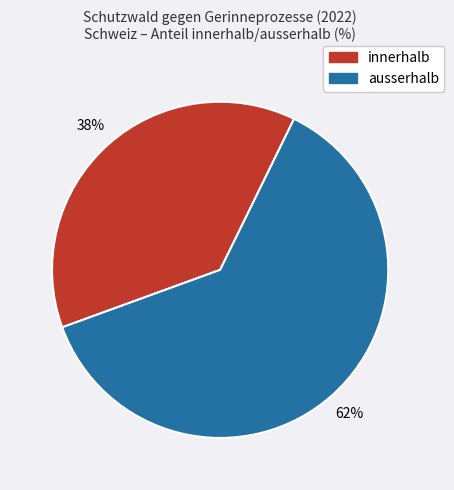

Which category has the biggest portion of the pie?

ausserhalb